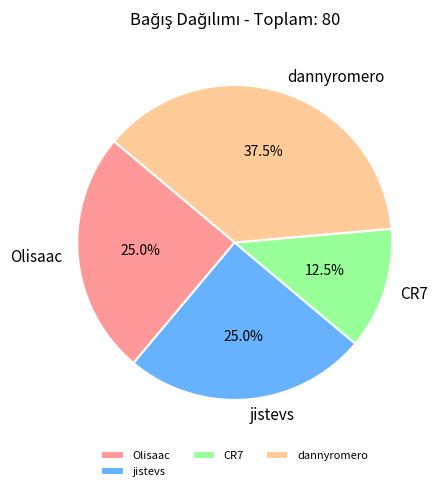

To the nearest percent, what is the difference between the largest and smallest slice percentages?

25%